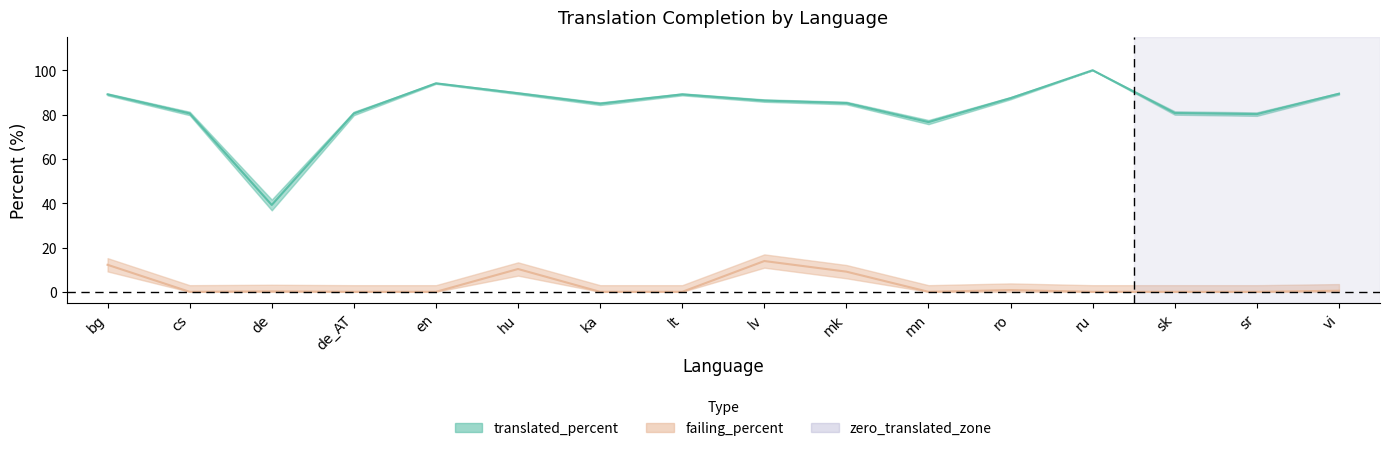

What is the label of the 16th point from the left?

vi